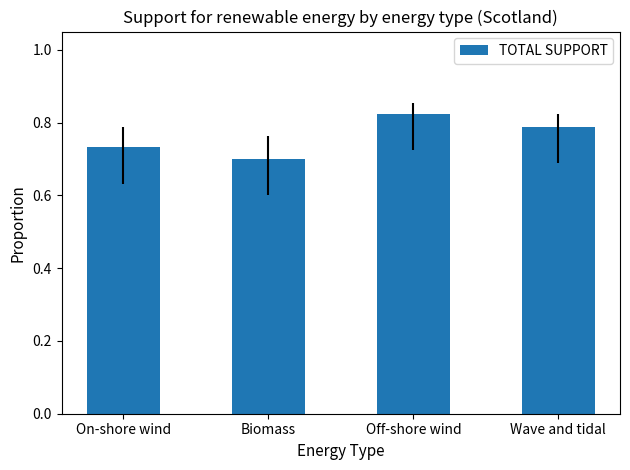

What position from the left is Off-shore wind?

3